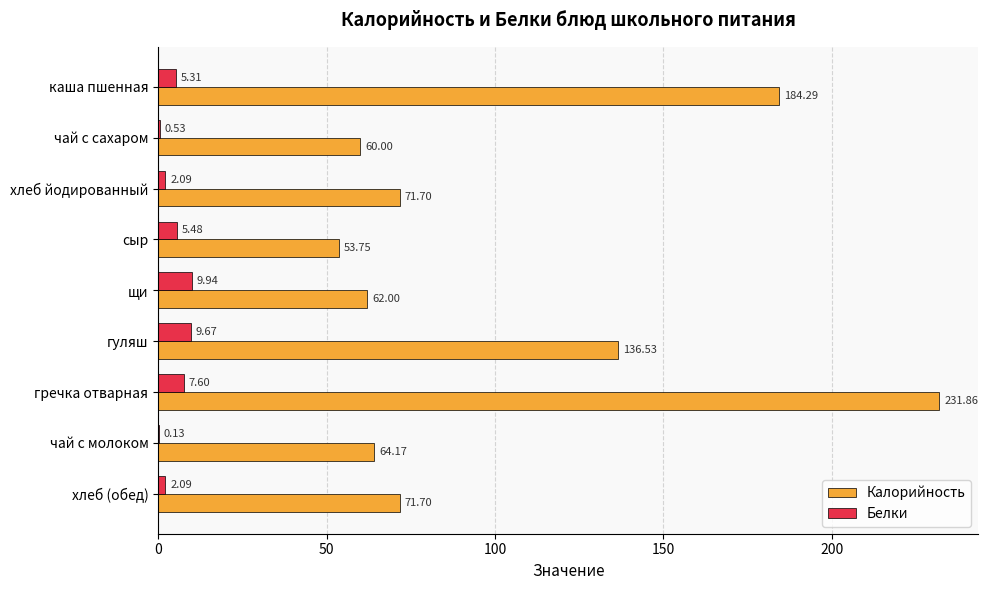

What is the total value across all series at каша пшенная?

189.6